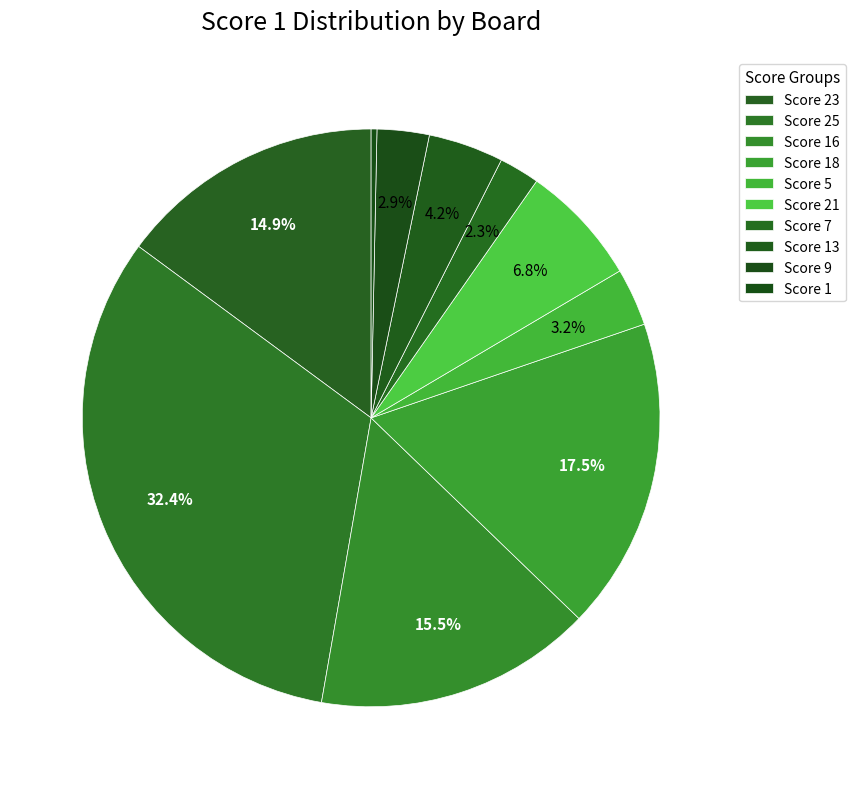

Does any single category account for the majority?

No